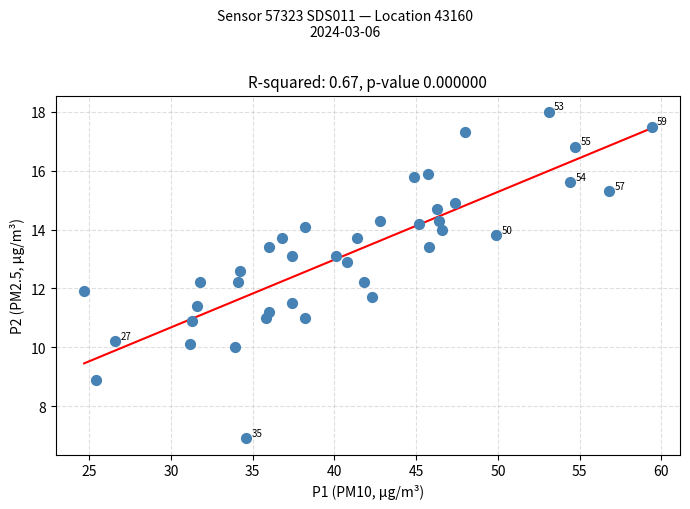

What is the range of X values (max minus min)?

34.7